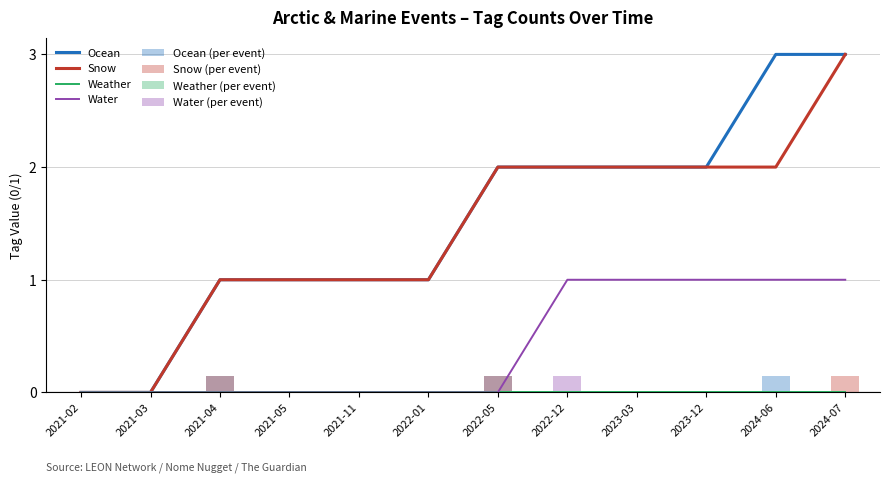

The OCEAN series shows 0.1 at 2022-05. True or false?

False